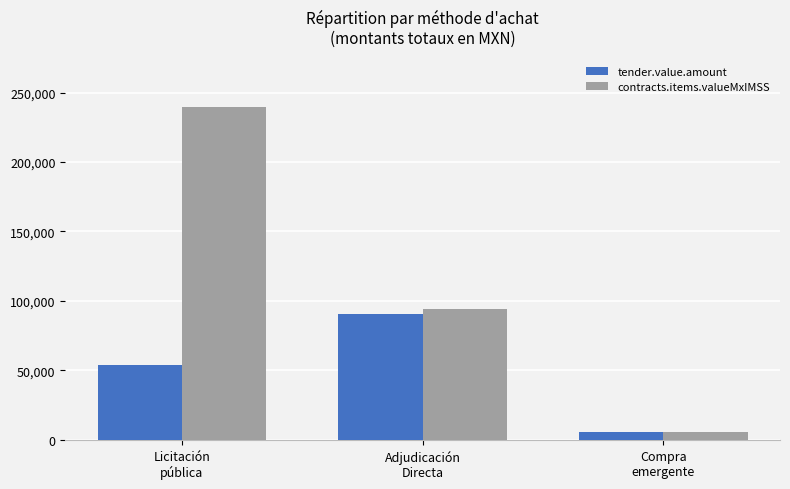

Reading right to left, transcribe all the data shown in this chart.

tender.value.amount: Compra
emergente=5684.0	Adjudicación
Directa=90917.0	Licitación
pública=53745.6
contracts.items.valueMxIMSS: Compra
emergente=5684.0	Adjudicación
Directa=94277.1	Licitación
pública=239917.2